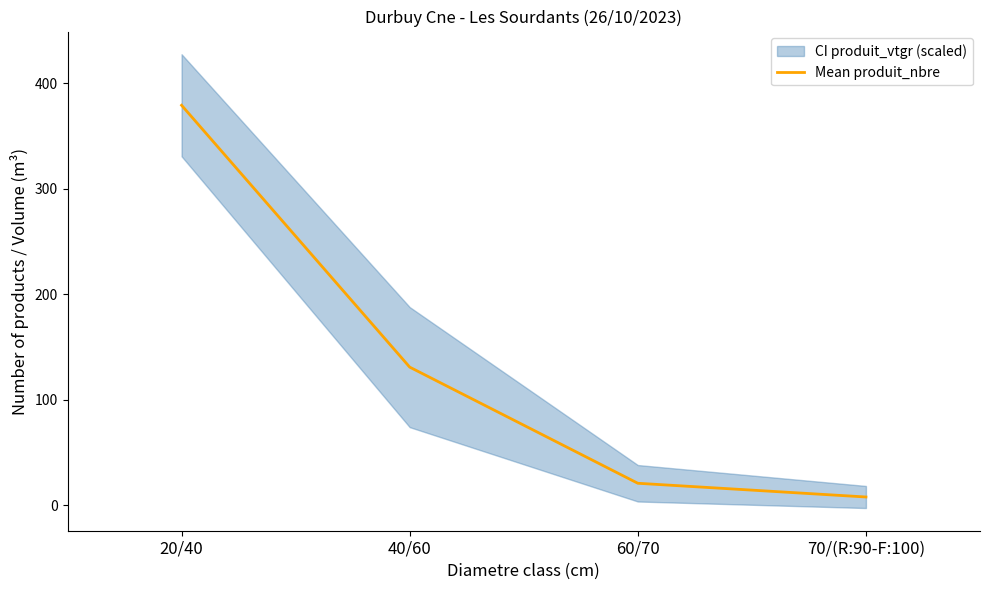

What is the average value?

135